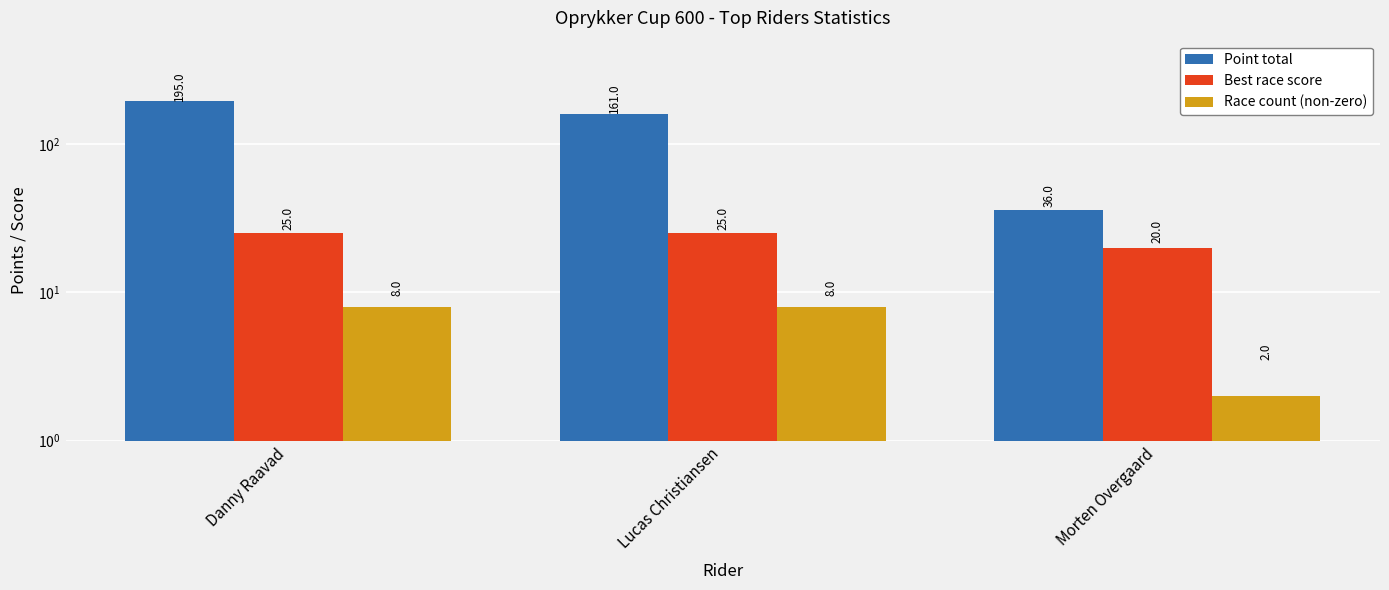

Which series changed the most between Danny Raavad and Lucas Christiansen?

Point total